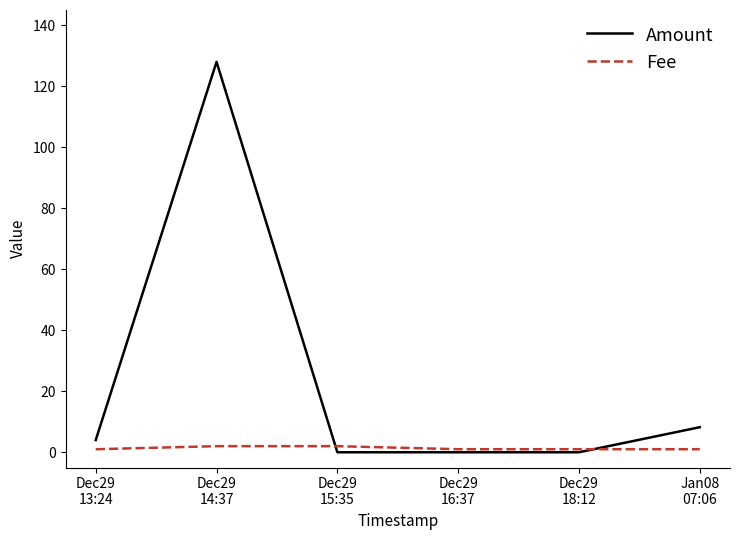

Rank the series by their average value, from highest to lowest.

Amount, Fee